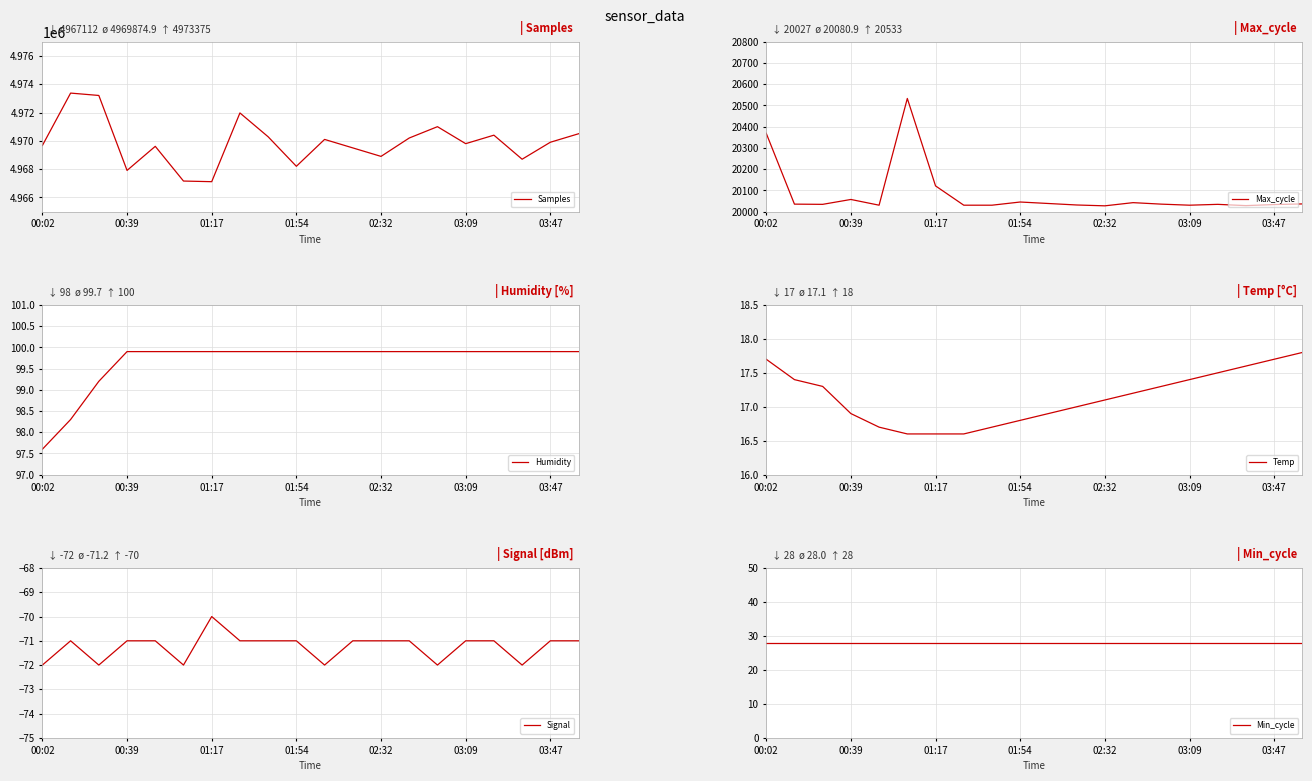

Which series has the largest range (max minus min)?

Samples